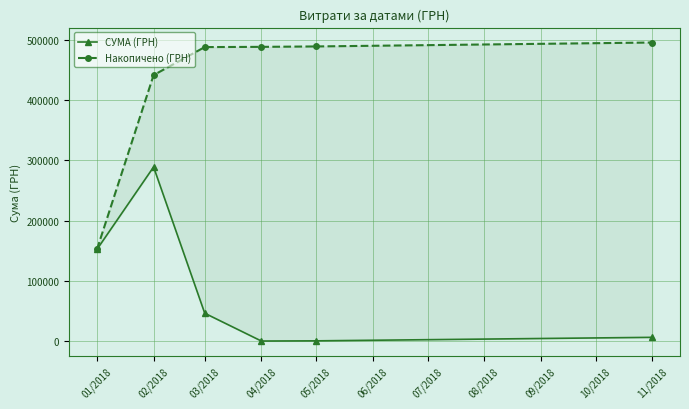

What is the average value of the Накопичено (ГРН) series?

425743.9